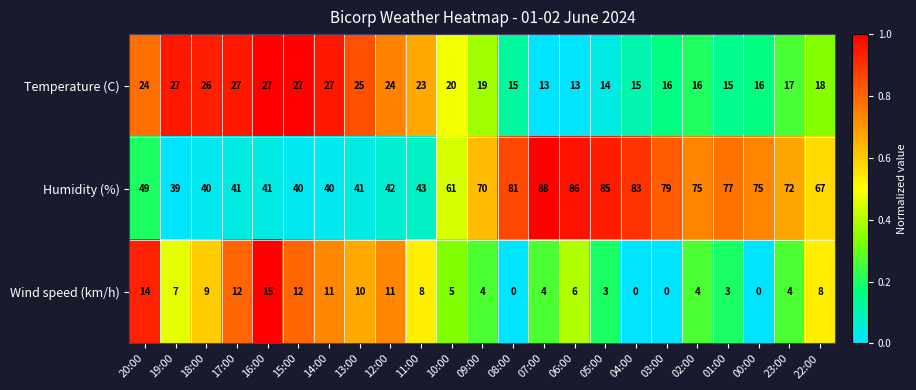

What is the sum of the Wind speed (km/h) values at 06:00 and 03:00?

6